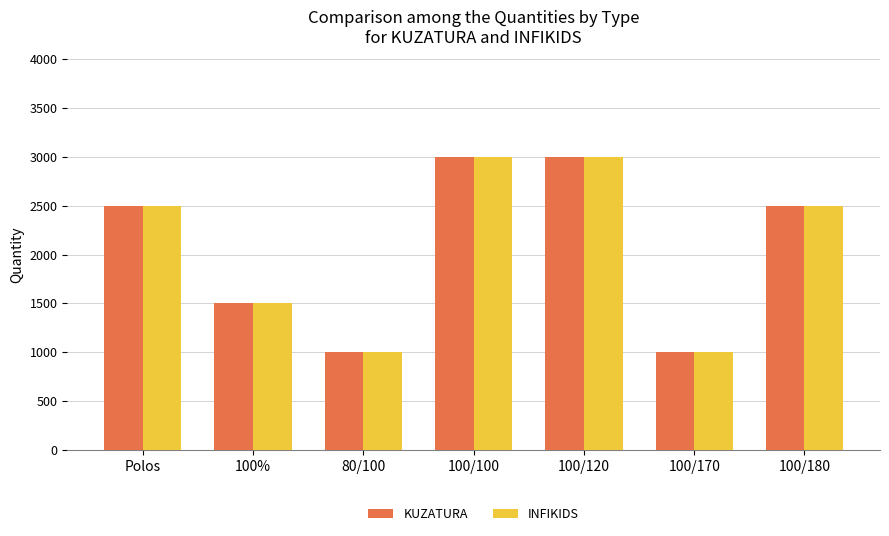

Count the KUZATURA values in the range 1000 to 3000.

7